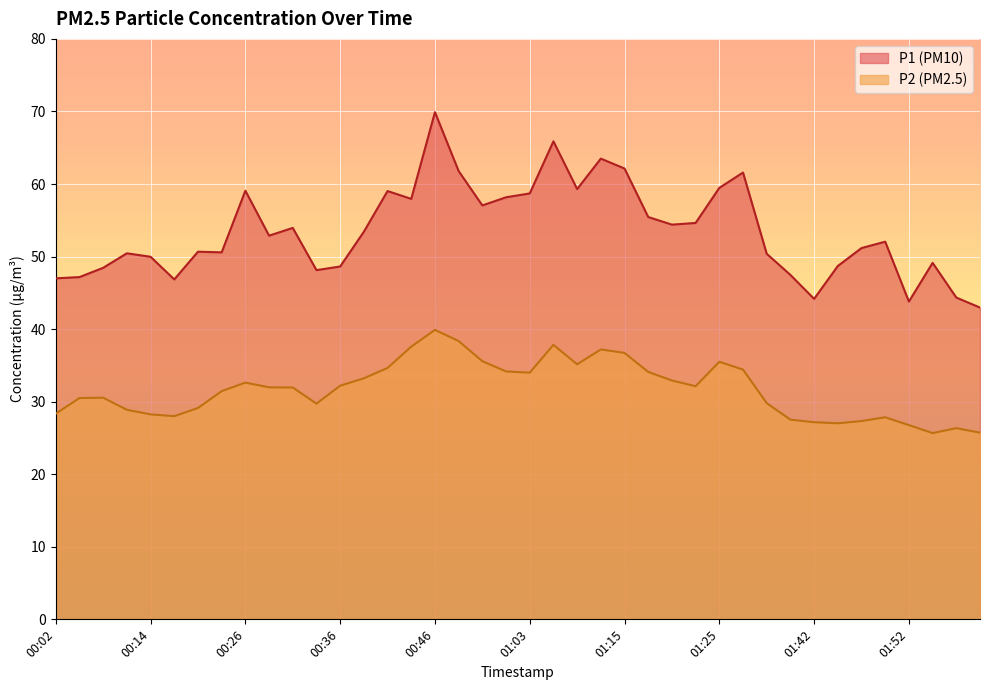

Where is P2 nearest to the value 32?

00:29